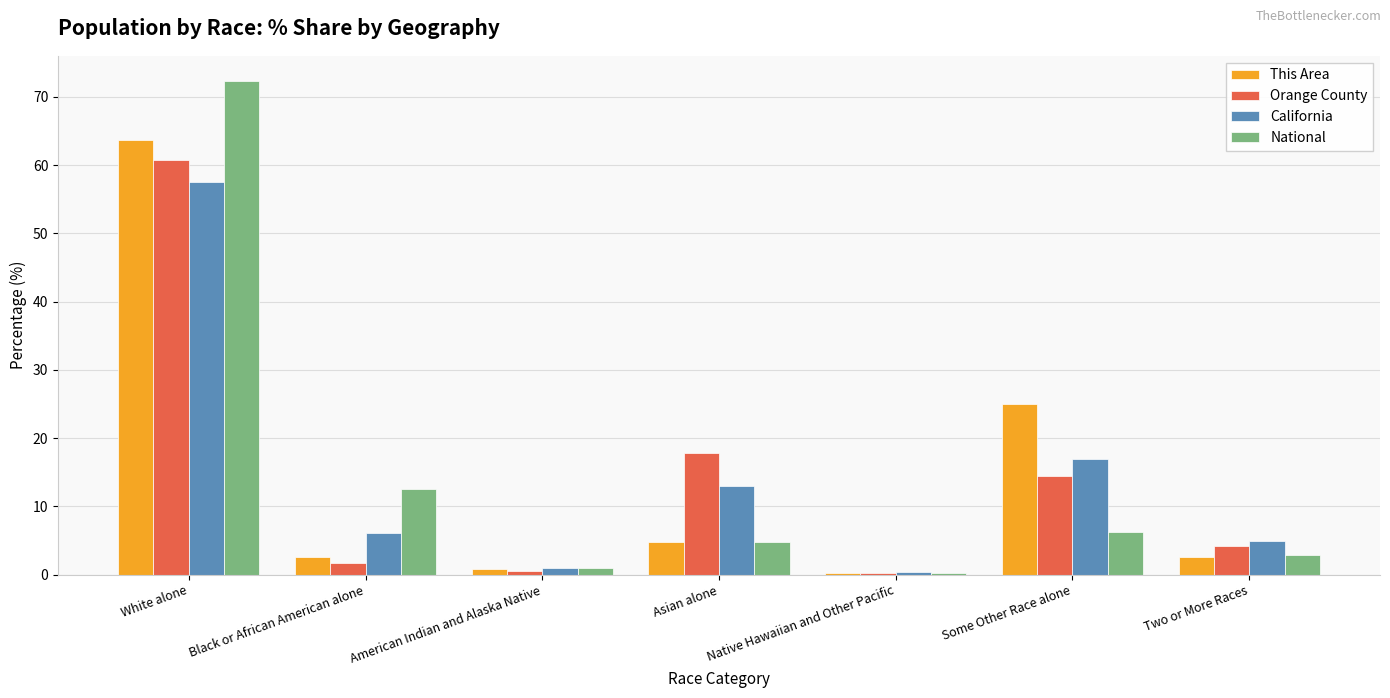

Where is This Area nearest to the value 31?

Some Other Race alone